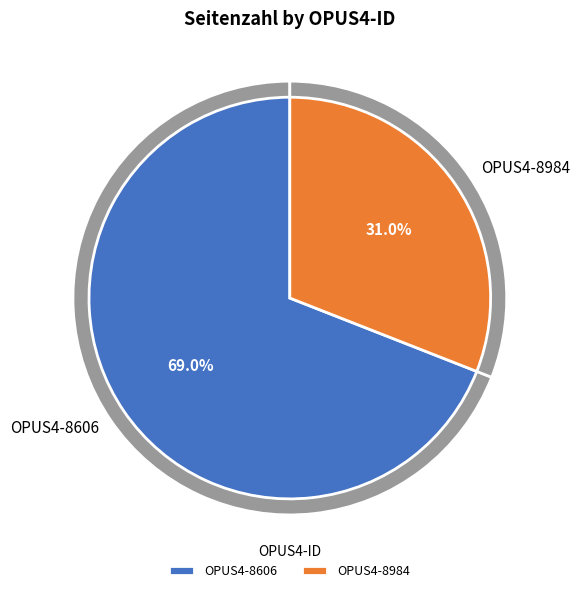

What percentage is the OPUS4-8606 slice, to the nearest percent?

69%